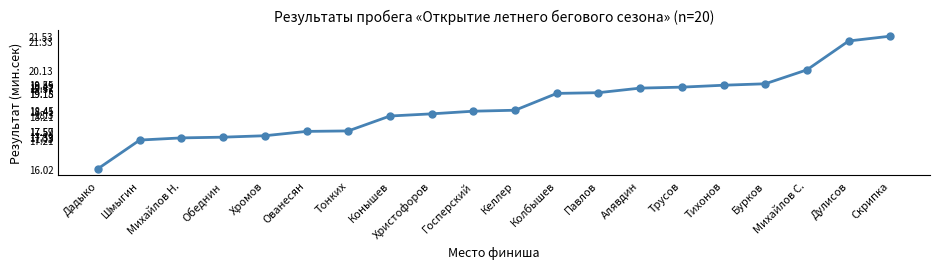

What is the difference between the values at Дадыко and Михайлов Н.?

1.3